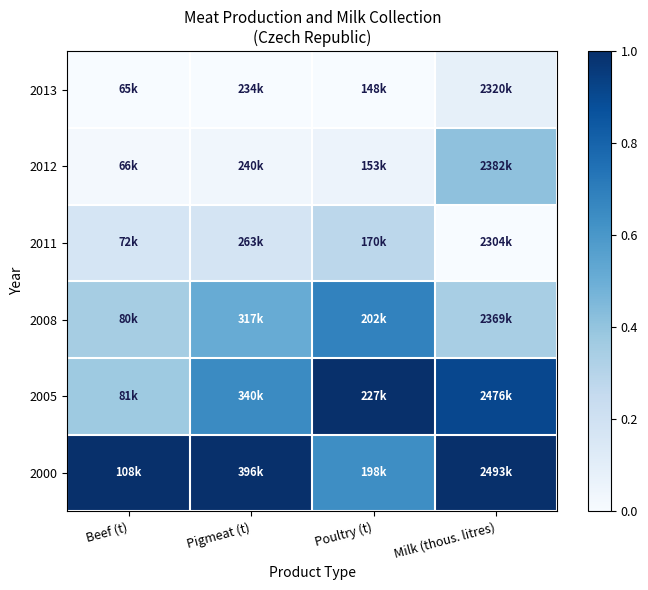

How many categories are shown in the chart?

4